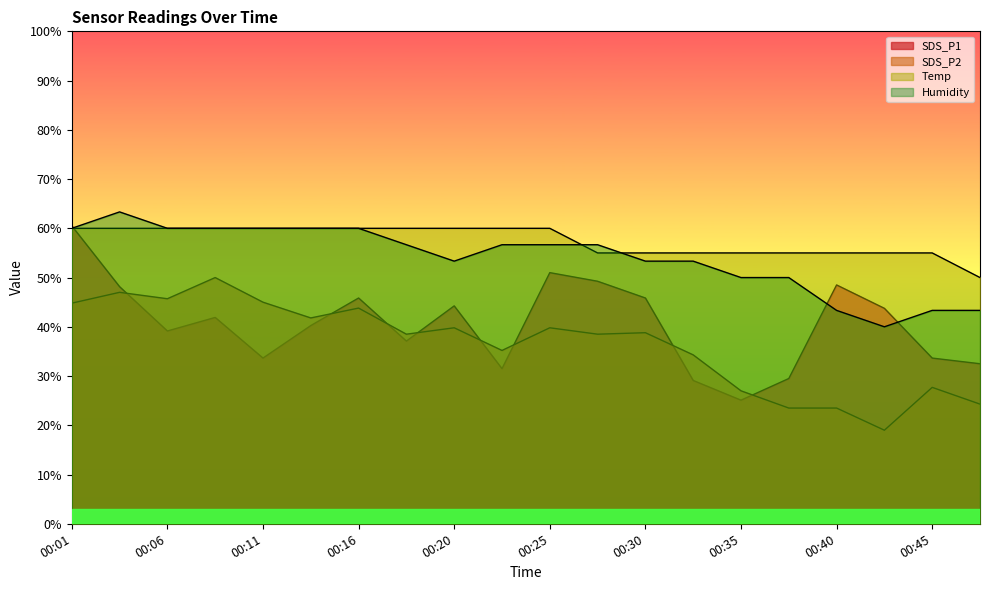

What is the difference between the highest and lowest values at 00:23?

28.5